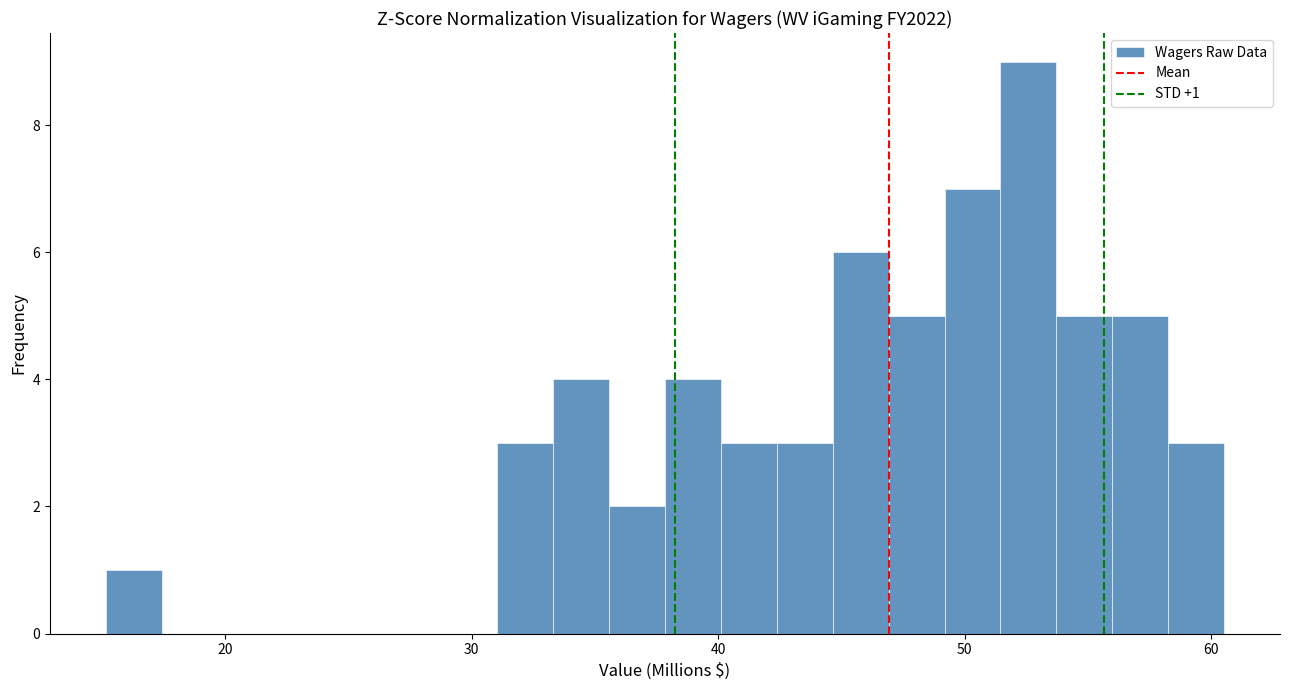

Read against the x-axis, roughly where is the centre of the tallest bar?

53